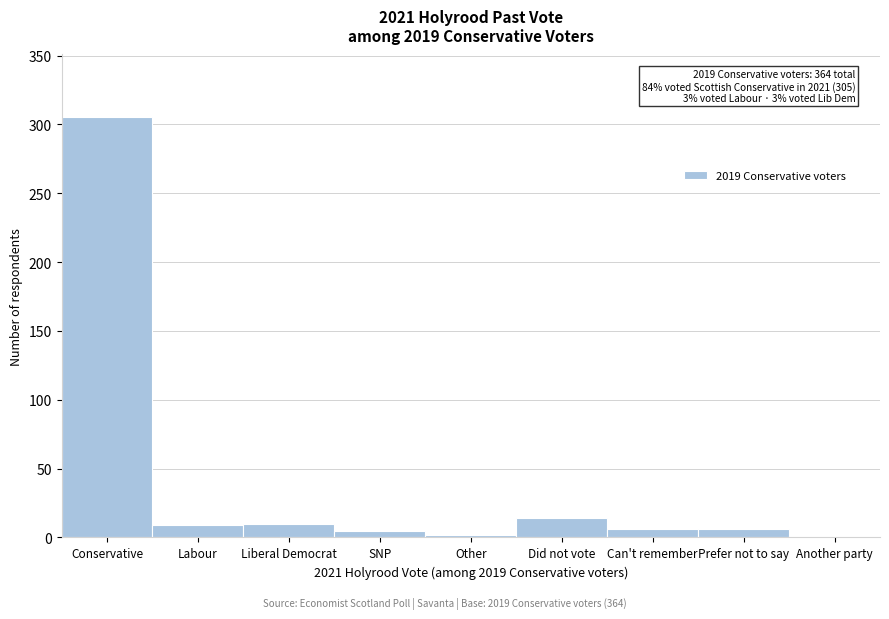

What is the sum of all values?

358